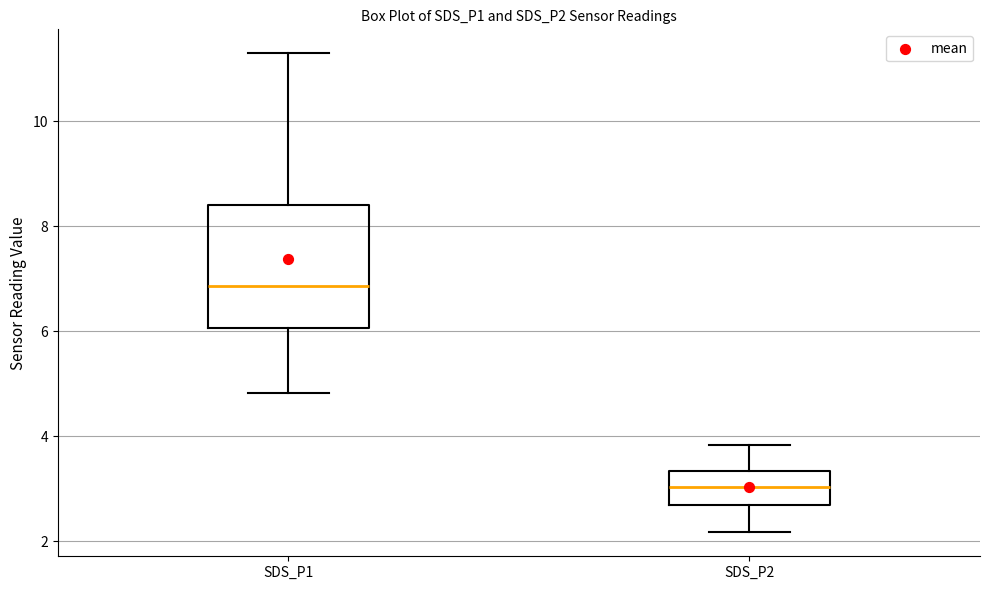

Reading left to right, read every box against the y-axis: the position of its median line, the range the box covers, and the ends of its whiskers. The values are not printed on the chart, so give them approximately, as read against the axis.

SDS_P1: median 6.8, box 6.0 to 8.4, whiskers 4.8 to 11.4
SDS_P2: median 3.0, box 2.6 to 3.4, whiskers 2.2 to 3.8